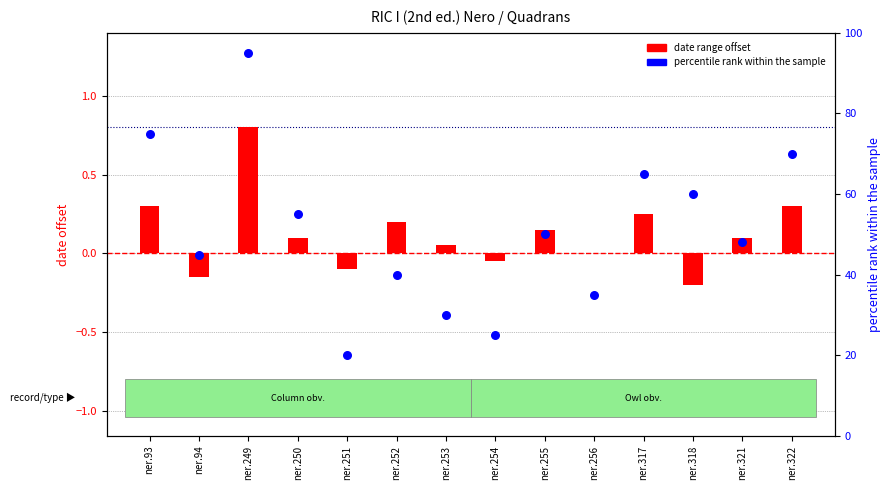

Is the value of percentile rank within the sample at ner.250 greater than the value of date range center offset at ner.254?

Yes